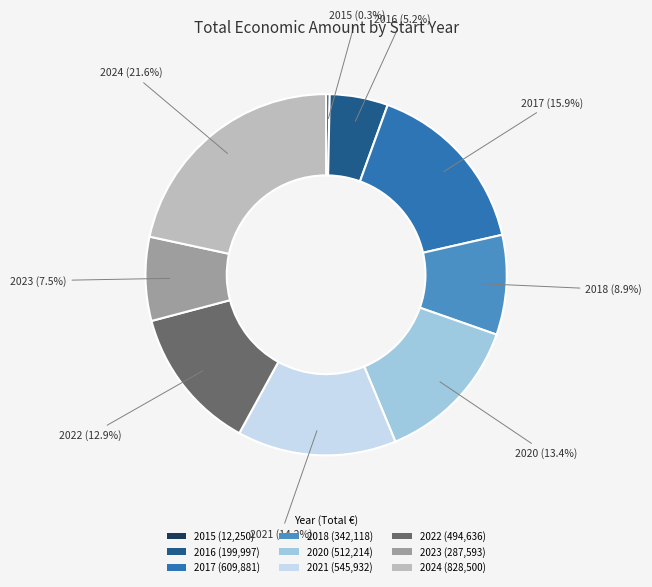

Approximately how many times larger is the value at 2023 (287,593) compared to 2017 (609,881)?

0.5